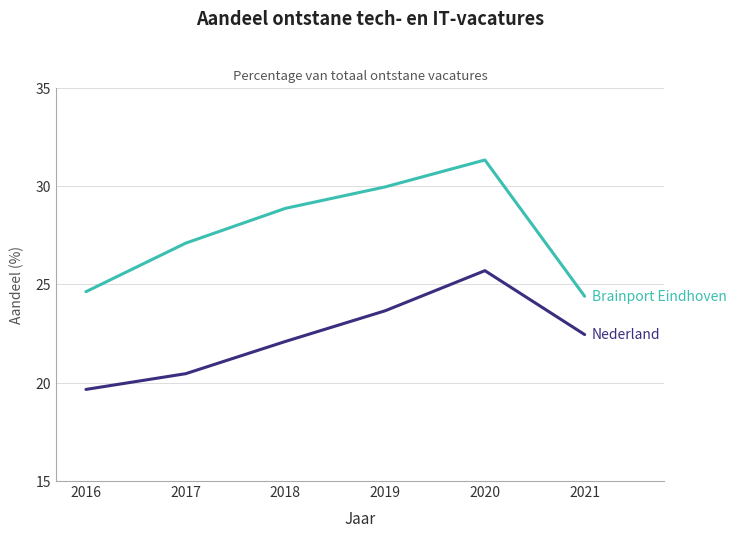

At which category is the sum across all series the highest?

2020